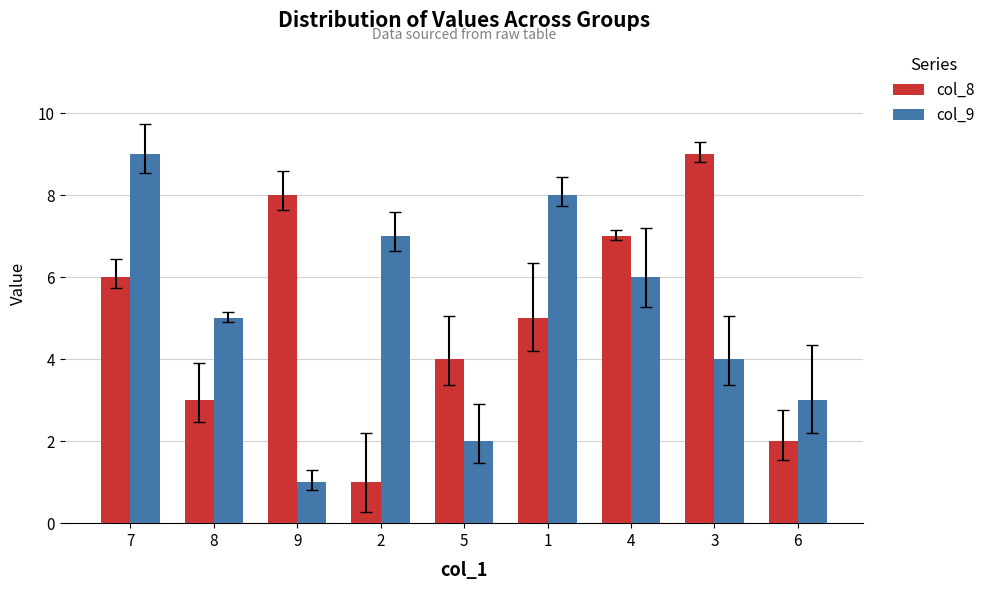

How many bars are there in total?

18